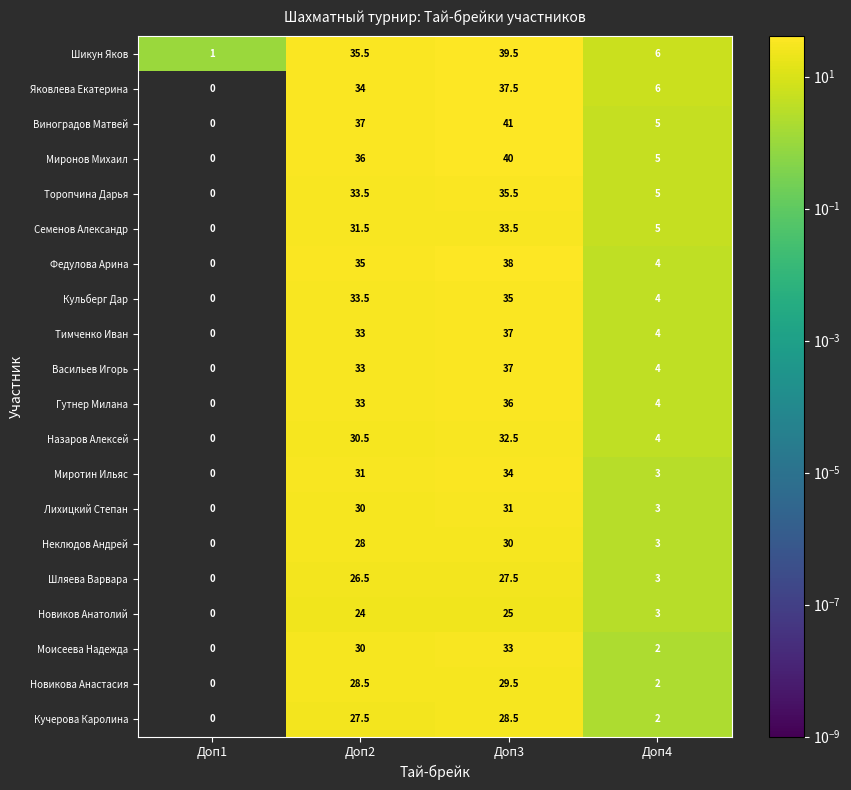

Which series has the largest range (max minus min)?

Виноградов Матвей